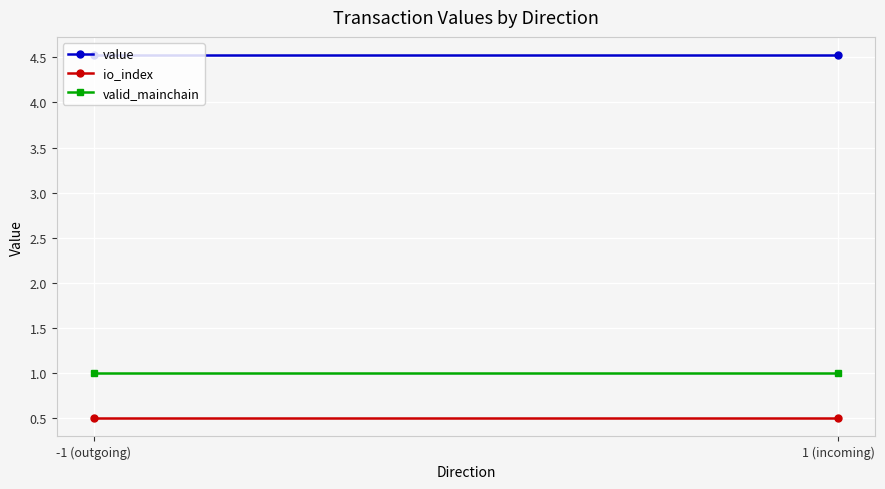

How many lines are shown in the chart?

3